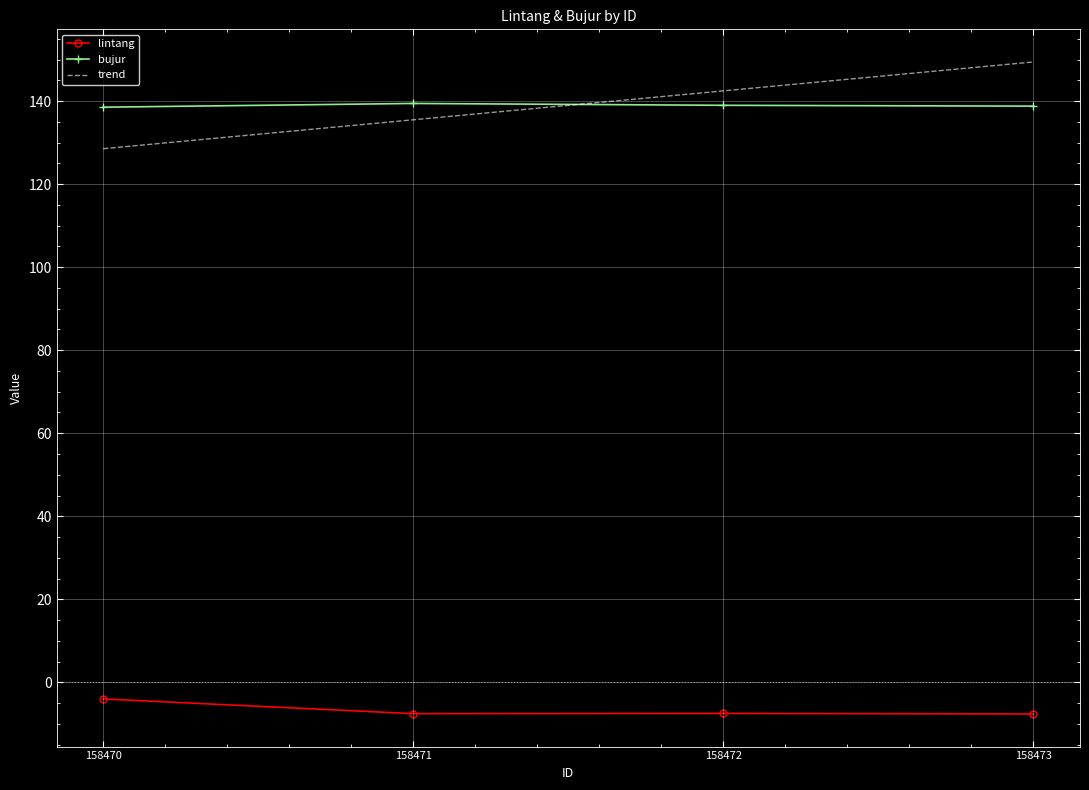

Which series changed the most between 158471 and 158473?

trend